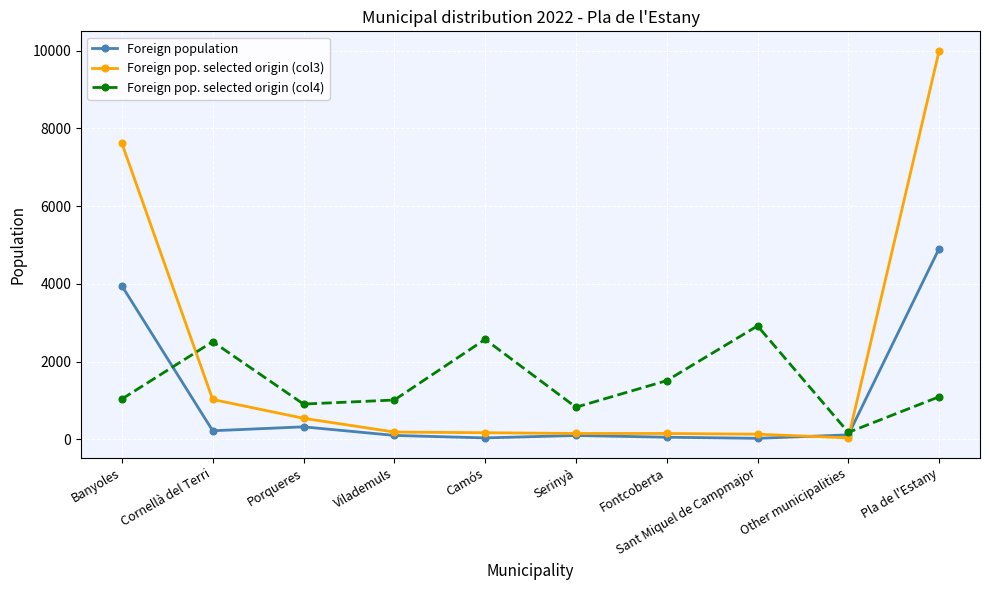

How many categories are shown in the chart?

10